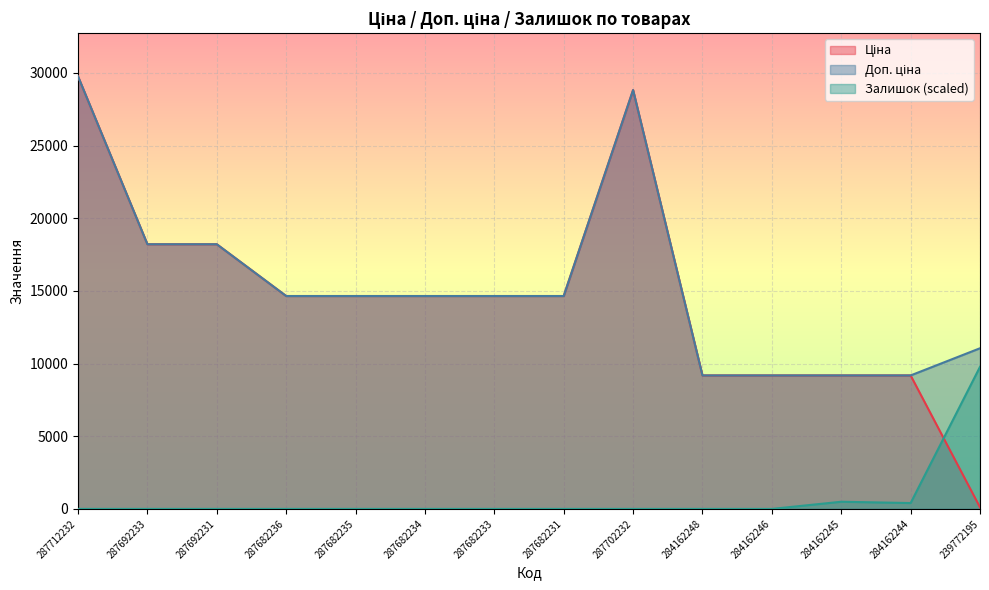

At how many categories does at least one series exceed 3032?

14